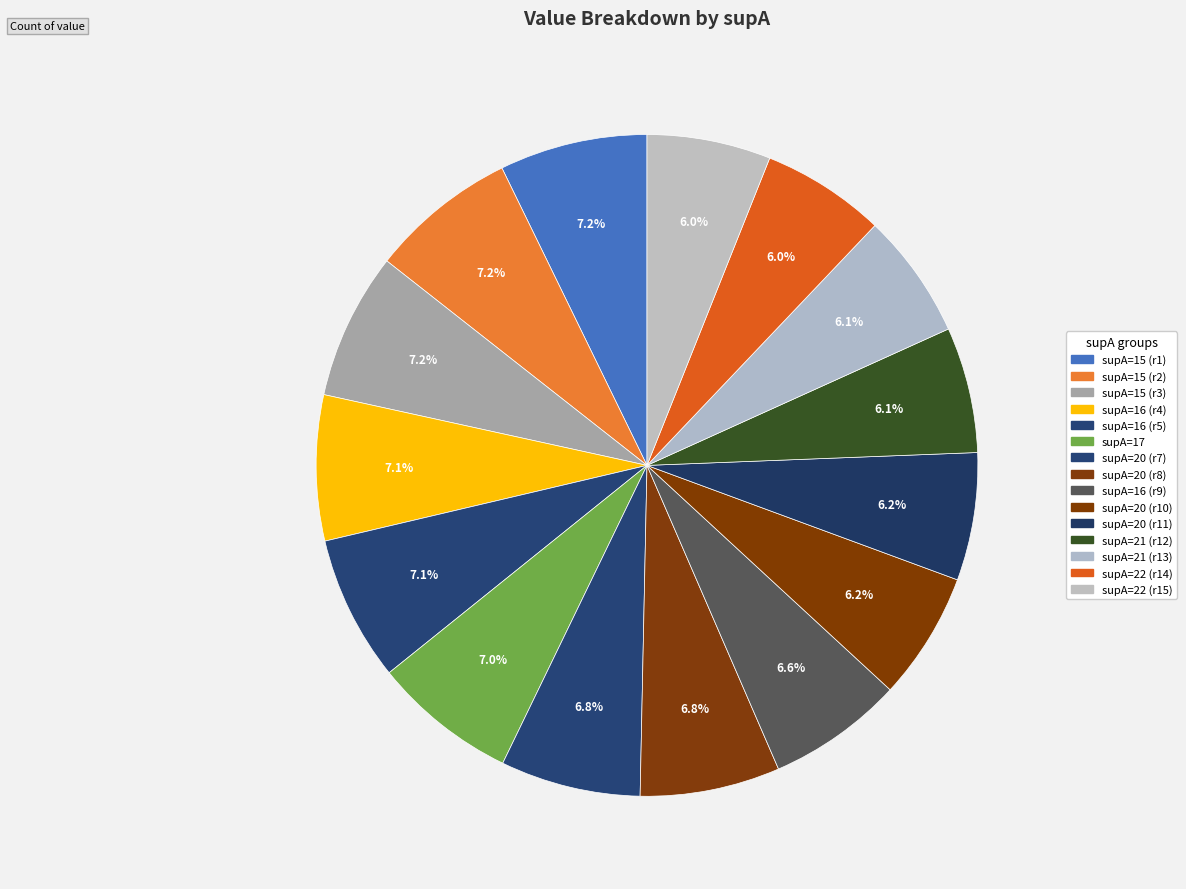

How many segments does this pie chart have?

15